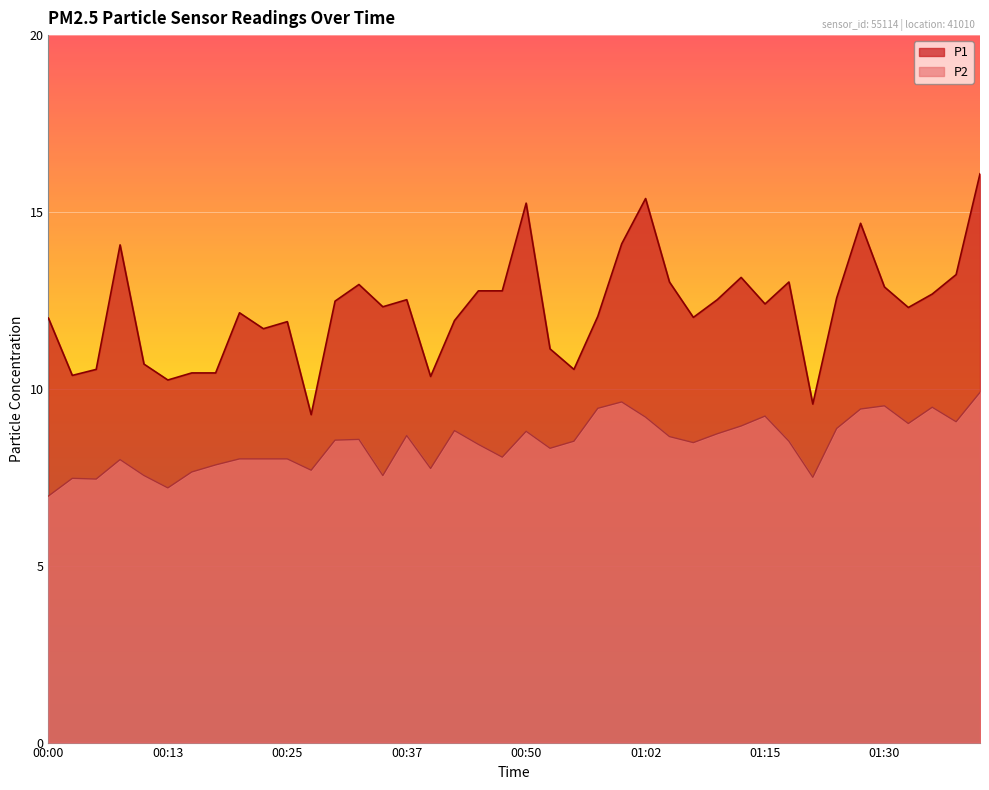

At which label does P1 reach its peak?

01:41